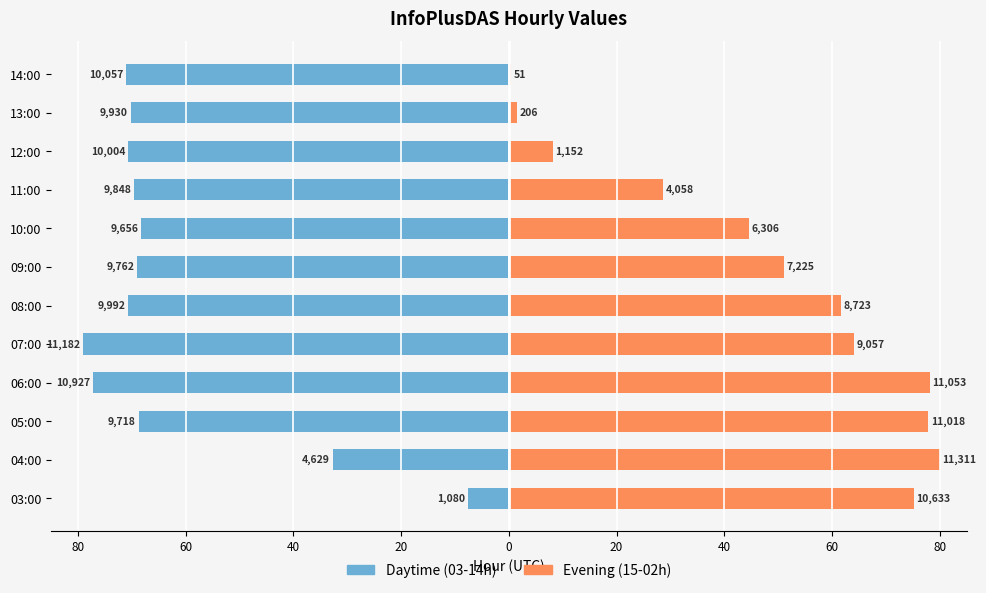

Reading left to right, list all the values displayed in this chart.

Daytime (03-14h): -7.6	-32.7	-68.7	-77.3	-79.1	-70.7	-69.0	-68.3	-69.7	-70.8	-70.2	-71.1
Evening (15-02h): 75.2	80.0	77.9	78.2	64.1	61.7	51.1	44.6	28.7	8.1	1.5	0.4